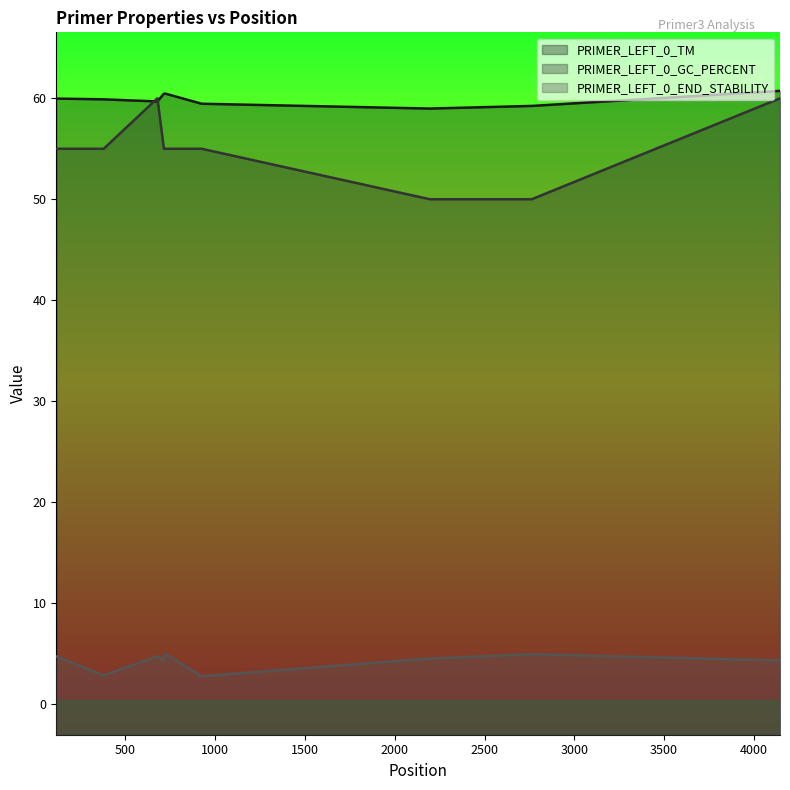

Which has a higher value, 4145 or 723?

4145